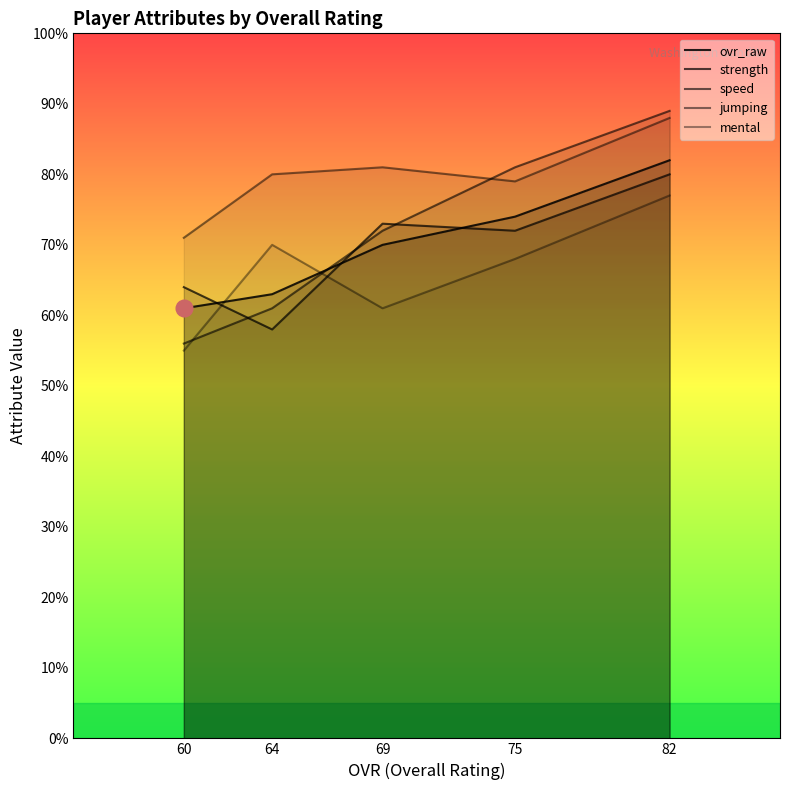

What is the difference between the second highest and minimum values in the speed series?

25